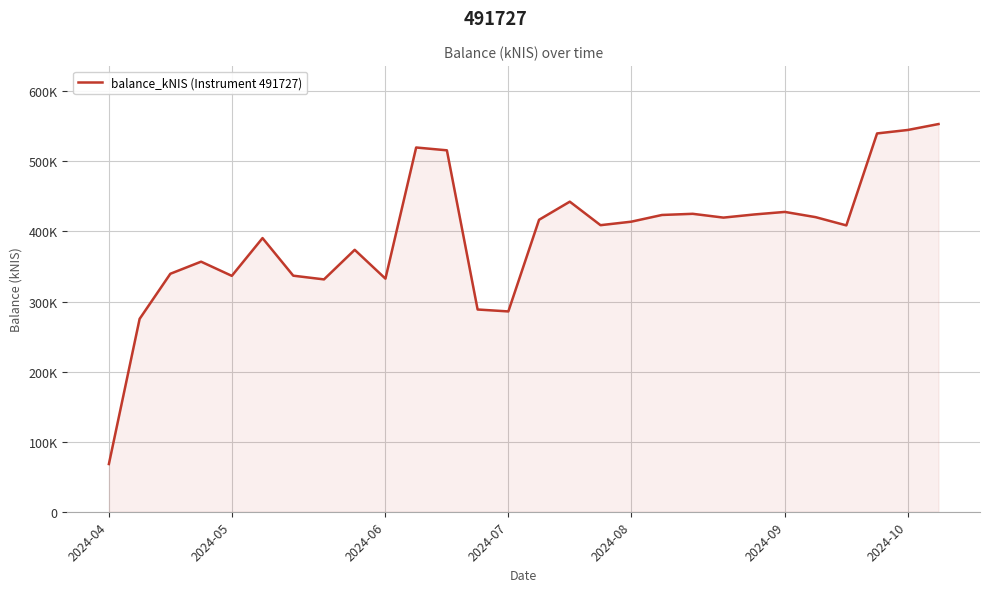

Is this an area chart (filled region under the line)?

Yes